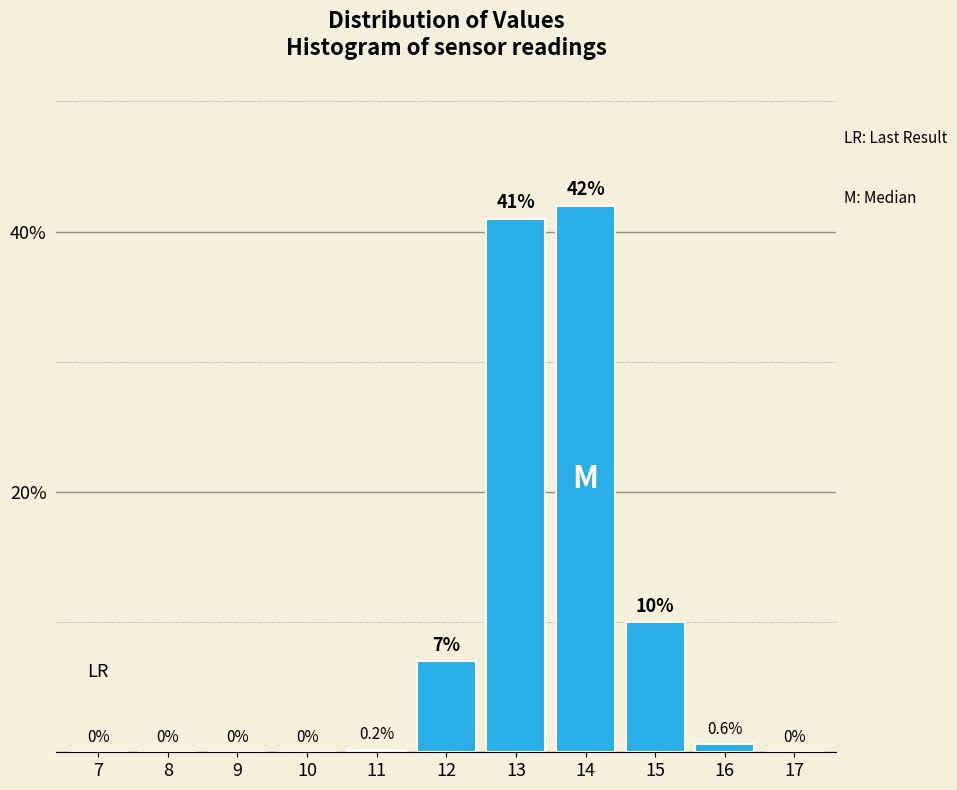

Reading right to left, extract all data points from this chart.

17=0.0	16=0.6	15=10.0	14=42.0	13=41.0	12=7.0	11=0.2	10=0.0	9=0.0	8=0.0	7=0.0